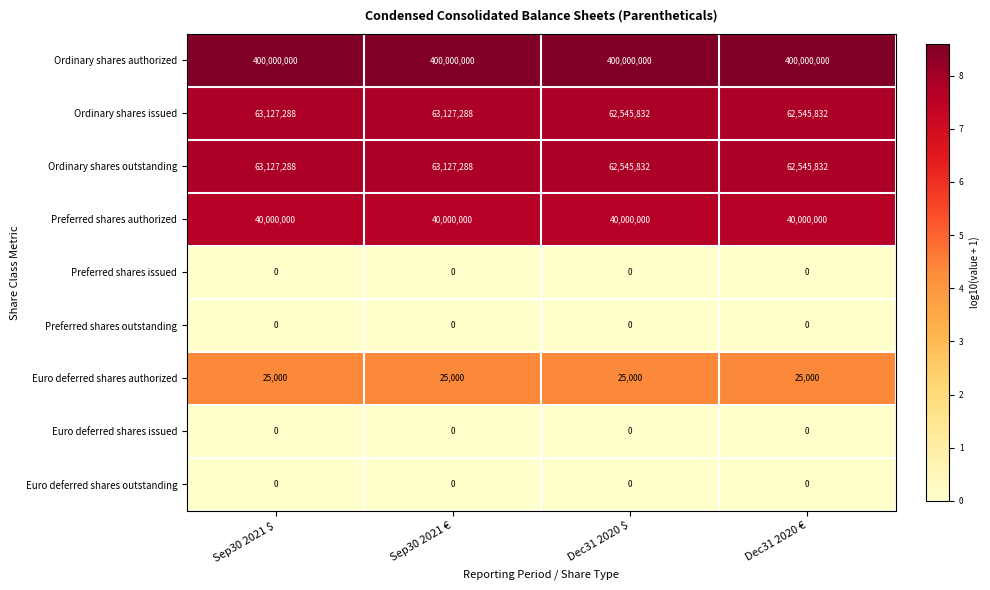

What is the difference between the second highest and second lowest values in the Ordinary shares outstanding series?

581456